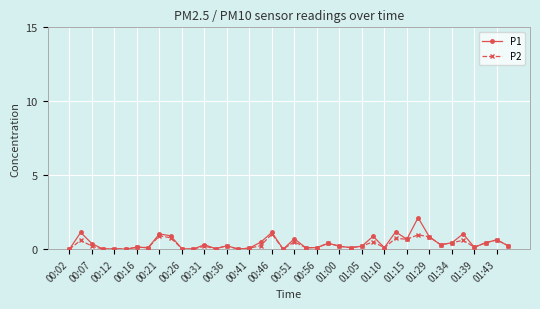

True or false: P2 has more than 1 points higher than both neighbors.

True